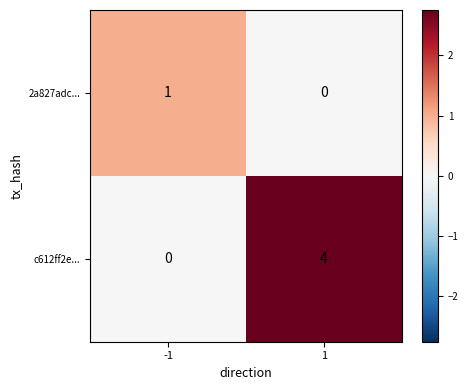

Rank the series by their average value, from highest to lowest.

c612ff2e..., 2a827adc...